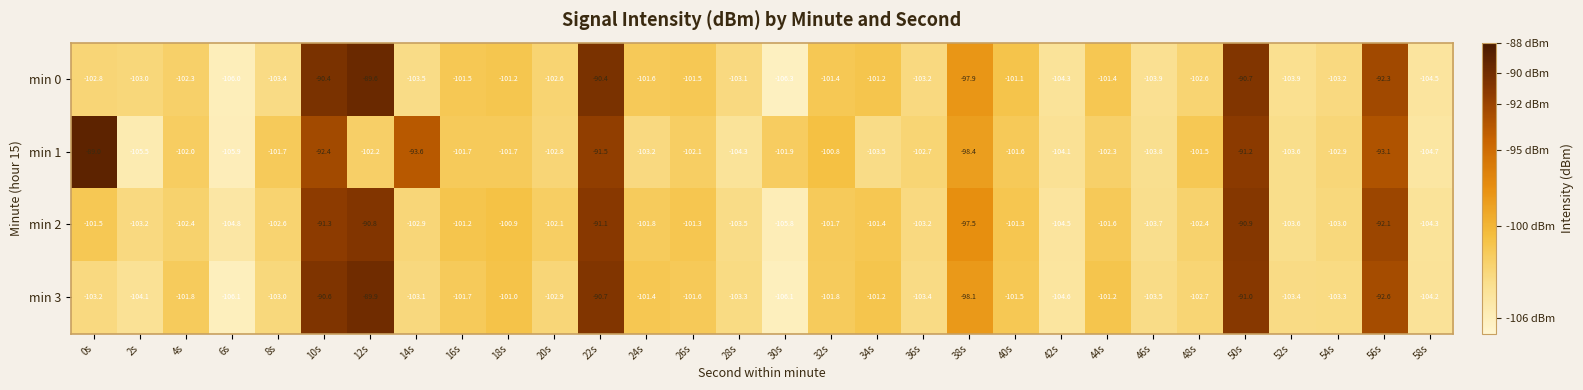

Rank the series by their average value, from lowest to highest.

min 3, min 0, min 2, min 1